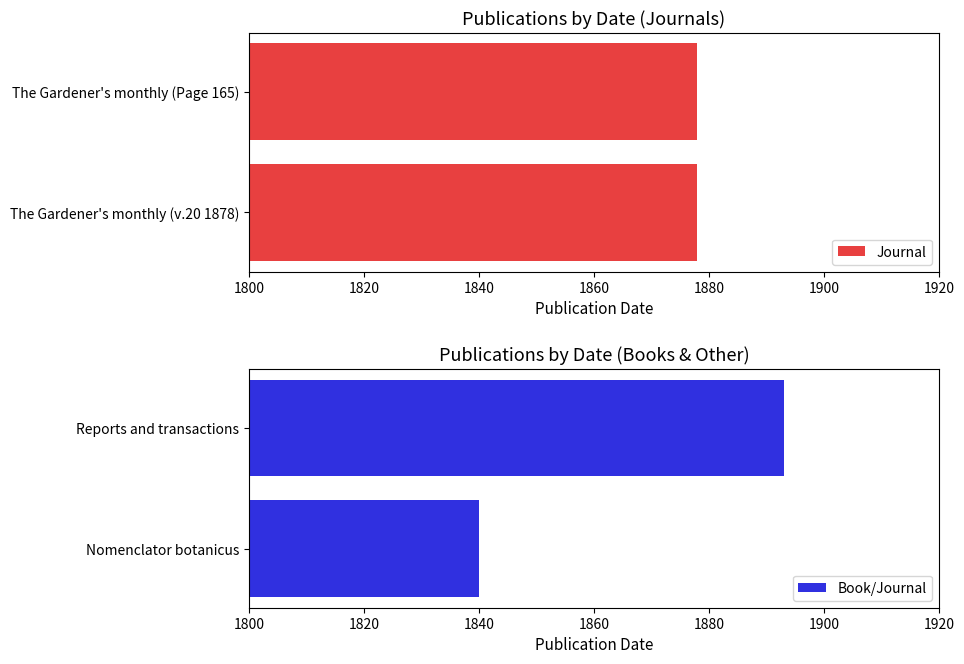

Does the chart contain stacked bars?

No